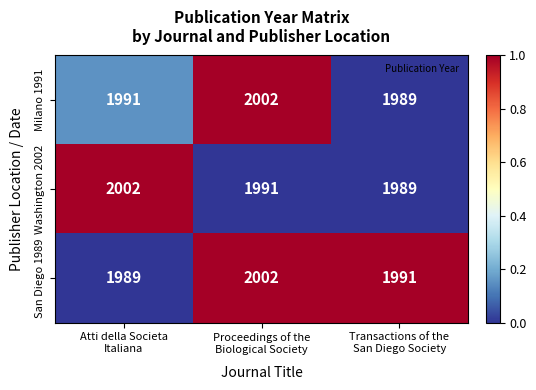

At how many categories does at least one series exceed 1989?

3